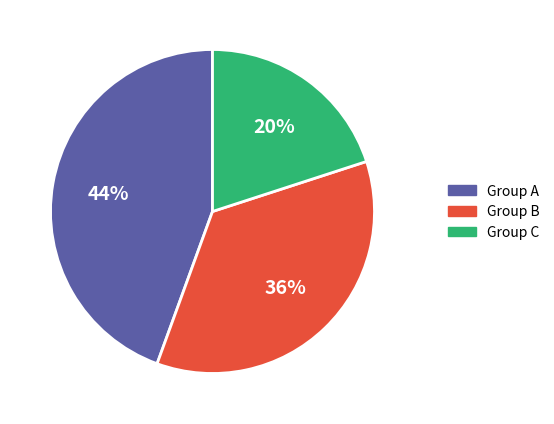

Is there a majority slice in this chart?

No